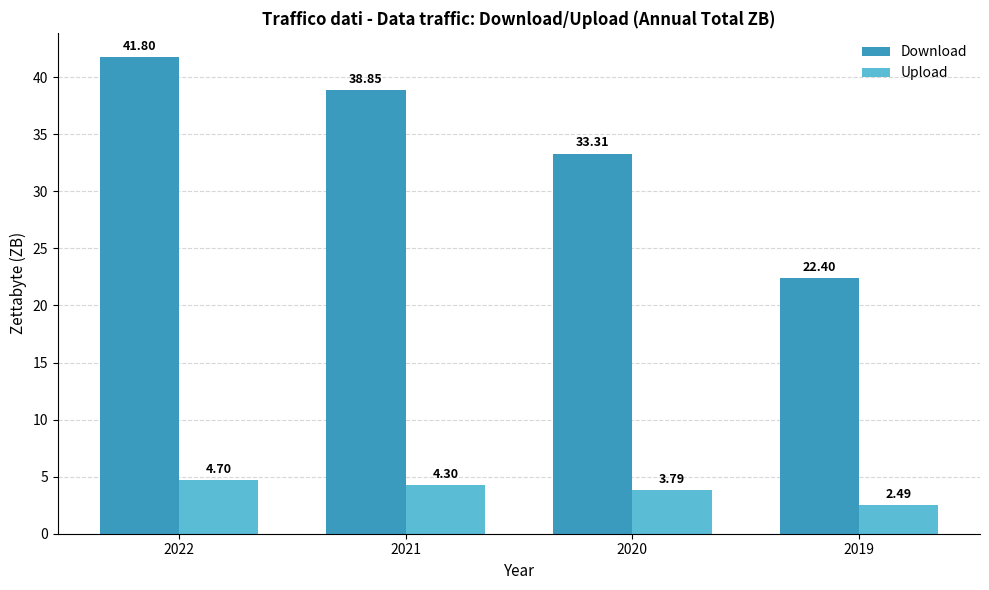

How many data points in Upload are less than 4?

2